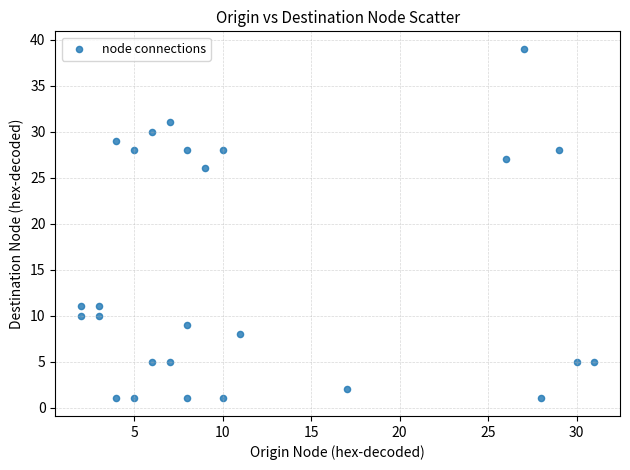

What is the range of X values (max minus min)?

29